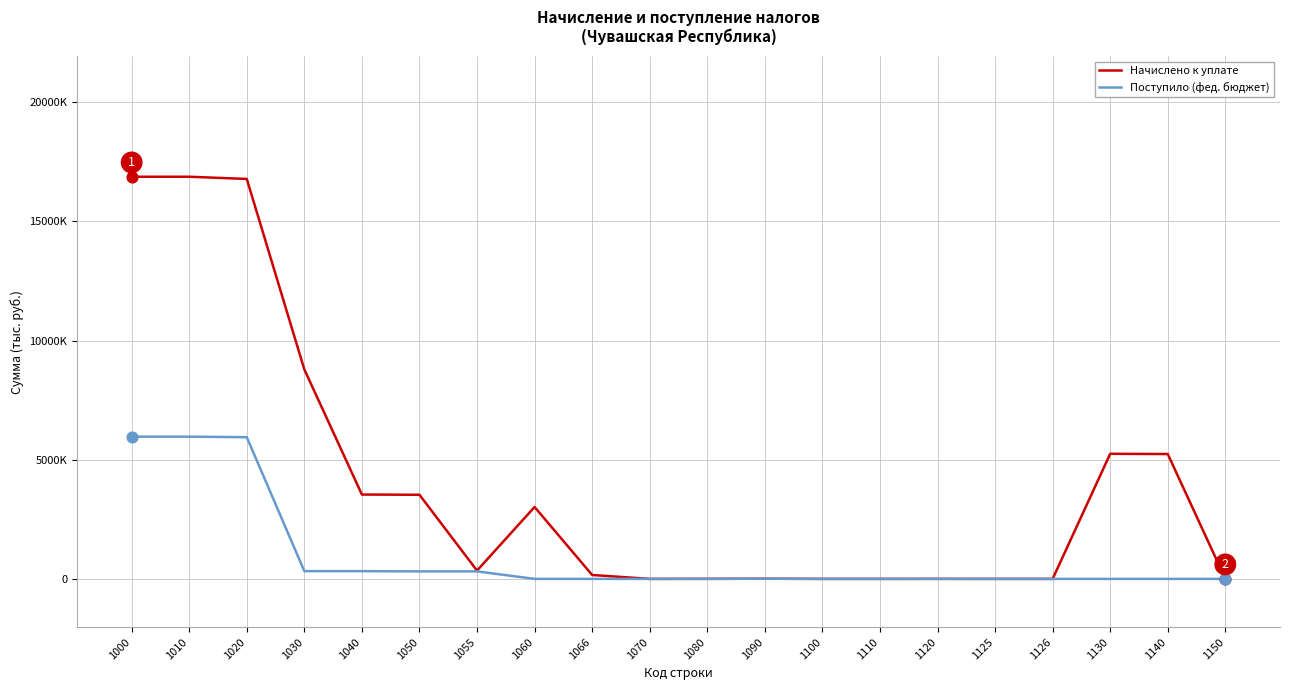

What are all the series names shown in the legend?

Начислено к уплате, Поступило (фед. бюджет)